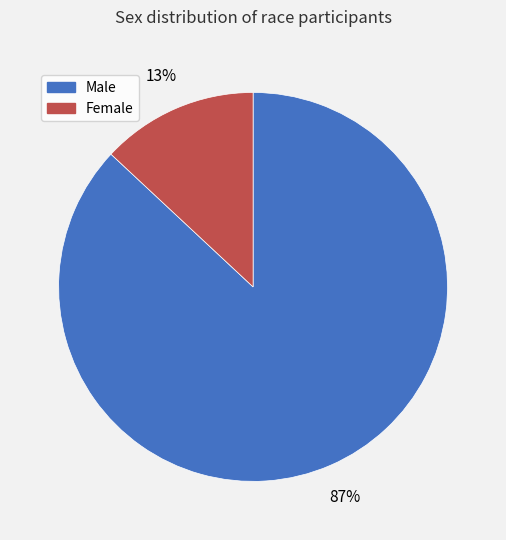

Do Female and Male together represent more than half of the pie?

Yes